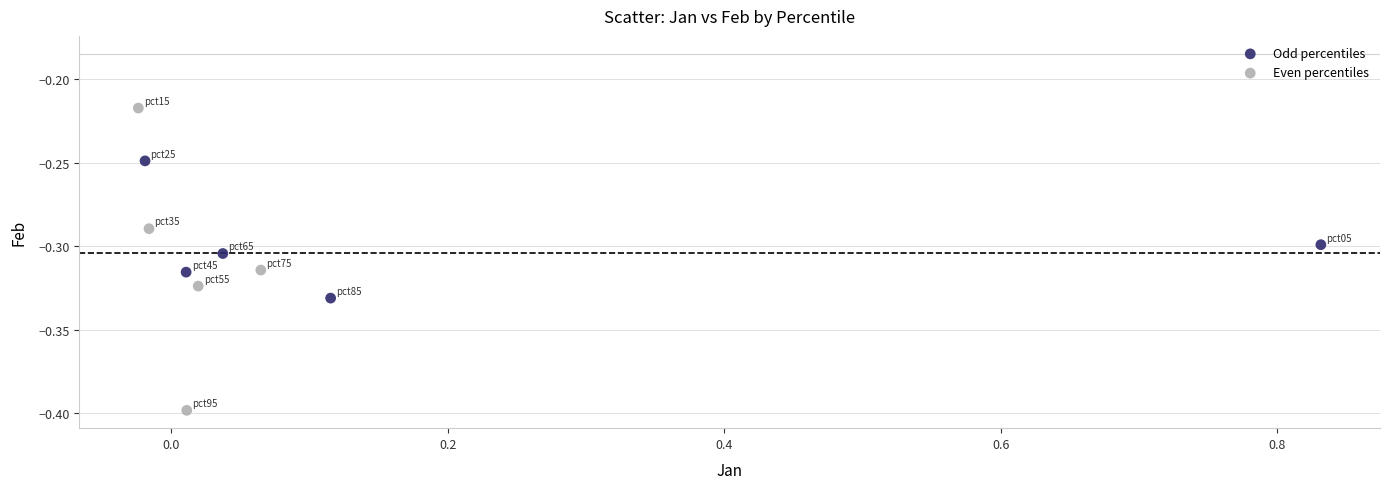

Which series reaches the maximum Y coordinate?

Even percentiles